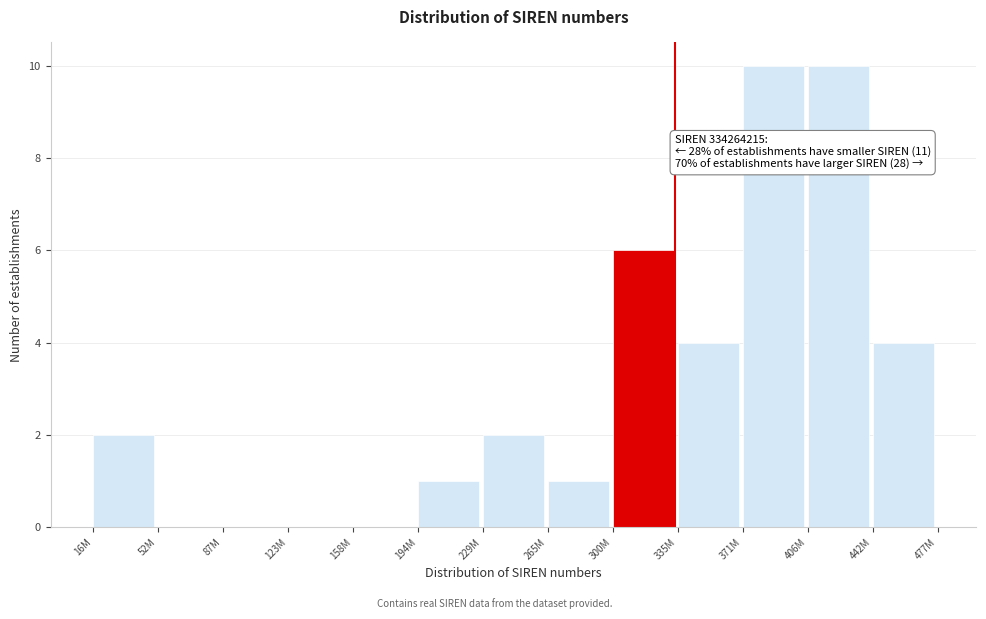

Reading right to left, what are all the values shown in this chart?

442M=4	406M=10	371M=10	335M=4	300M=6	265M=1	229M=2	194M=1	158M=0	123M=0	87M=0	52M=0	16M=2